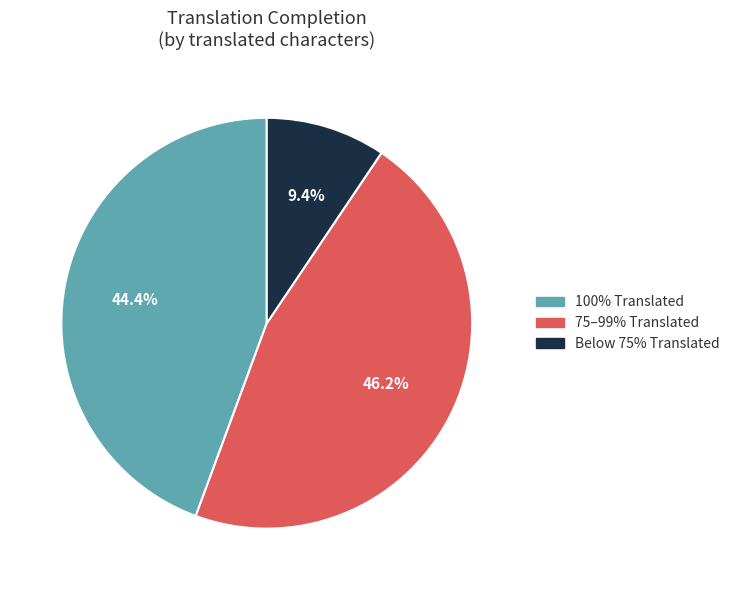

Is there any slice that represents more than half of the pie?

No